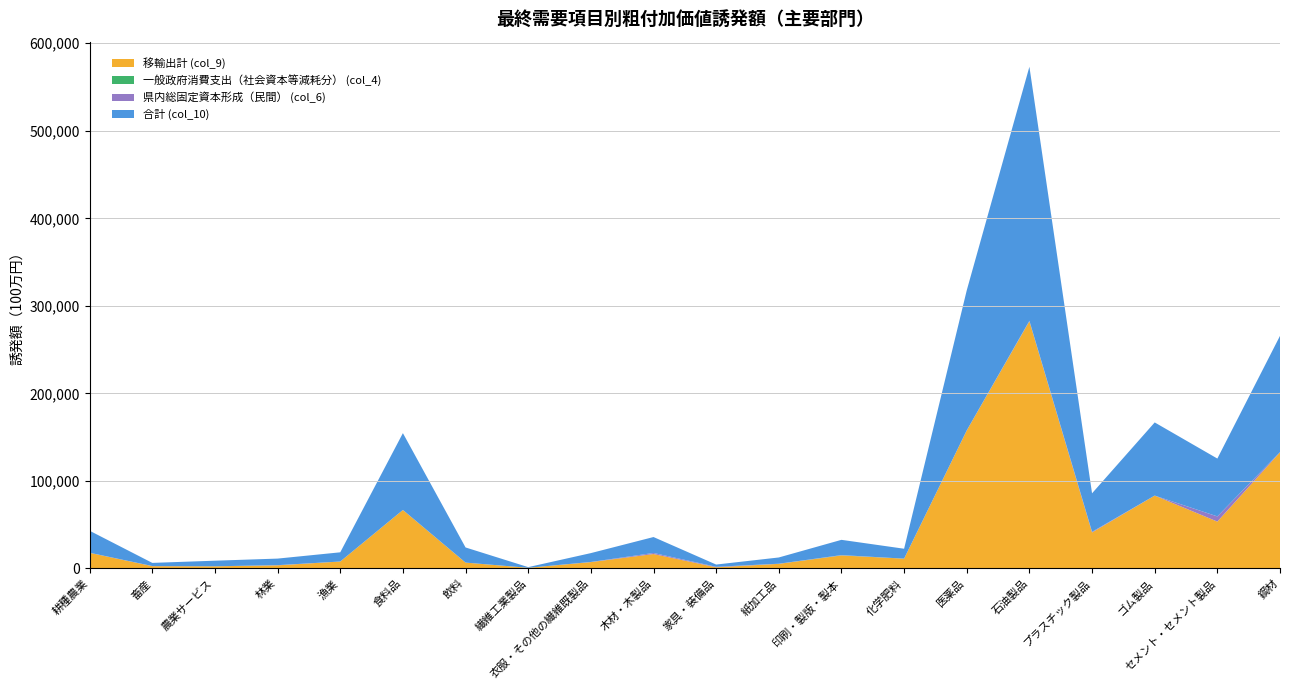

Reading left to right, list all the values displayed in this chart.

移輸出計 (col_9): 耕種農業=17842.4	畜産=2613.7	農業サービス=2431.6	林業=3561.3	漁業=7919.0	食料品=66790.2	飲料=6691.3	繊維工業製品=745.8	衣服・その他の繊維既製品=7236.1	木材・木製品=16470.2	家具・装備品=1315.3	紙加工品=5234.9	印刷・製版・製本=14820.5	化学肥料=11205.2	医薬品=157723.4	石油製品=282254.7	プラスチック製品=41106.5	ゴム製品=83247.1	セメント・セメント製品=53502.9	鋼材=132639.9
一般政府消費支出（社会資本等減耗分） (col_4): 耕種農業=19.8	畜産=4.2	農業サービス=12.4	林業=2.9	漁業=2.8	食料品=28.1	飲料=2.3	繊維工業製品=0.3	衣服・その他の繊維既製品=26.6	木材・木製品=5.2	家具・装備品=21.8	紙加工品=36.6	印刷・製版・製本=183.1	化学肥料=0.5	医薬品=1.6	石油製品=208.3	プラスチック製品=48.1	ゴム製品=5.7	セメント・セメント製品=30.5	鋼材=1.3
県内総固定資本形成（民間） (col_6): 耕種農業=77.6	畜産=133.0	農業サービス=37.2	林業=195.4	漁業=0.2	食料品=1.9	飲料=1.9	繊維工業製品=3.4	衣服・その他の繊維既製品=138.0	木材・木製品=1224.9	家具・装備品=575.3	紙加工品=134.5	印刷・製版・製本=256.5	化学肥料=4.4	医薬品=1.4	石油製品=512.5	プラスチック製品=723.6	ゴム製品=19.0	セメント・セメント製品=5920.4	鋼材=245.0
合計 (col_10): 耕種農業=25128.2	畜産=3609.7	農業サービス=6385.7	林業=7506.3	漁業=10517.4	食料品=87778.5	飲料=17297.1	繊維工業製品=768.9	衣服・その他の繊維既製品=10132.2	木材・木製品=18200.7	家具・装備品=2543.8	紙加工品=7149.0	印刷・製版・製本=17437.0	化学肥料=11324.3	医薬品=159998.7	石油製品=290201.1	プラスチック製品=43977.6	ゴム製品=83558.0	セメント・セメント製品=66100.7	鋼材=132840.2